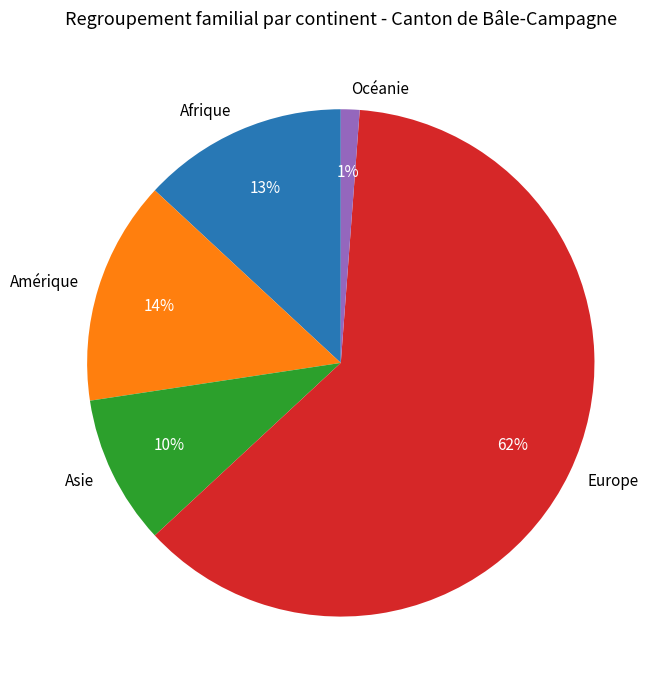

To the nearest percent, what portion does Europe represent?

62%